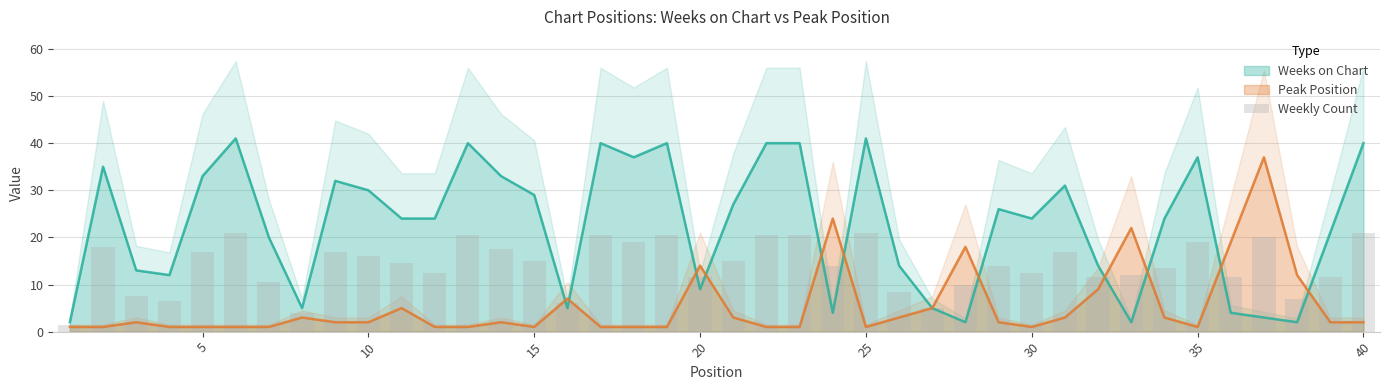

What is the maximum value for Peak Position?

37